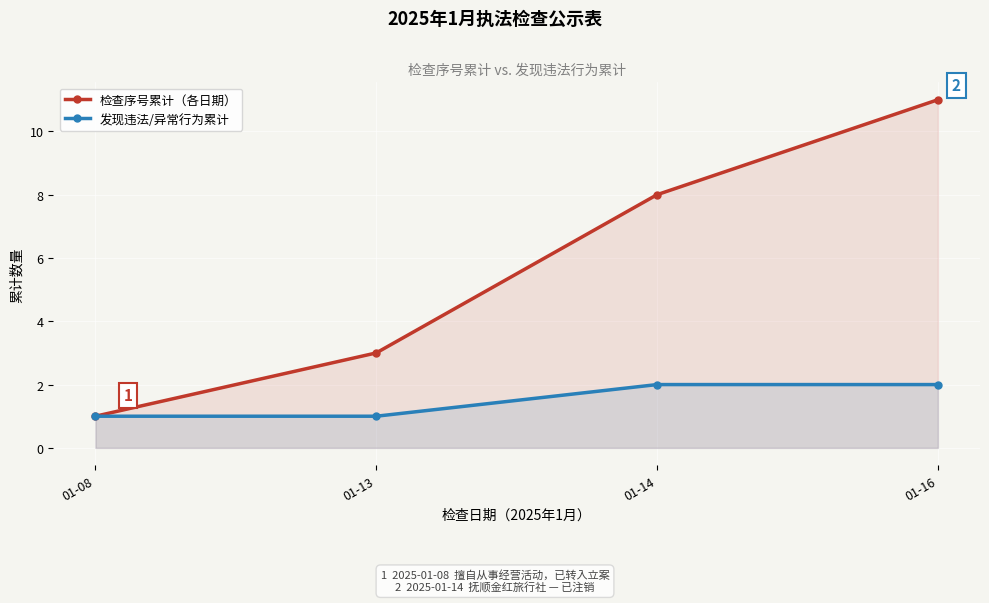

How many series are shown in this chart?

2